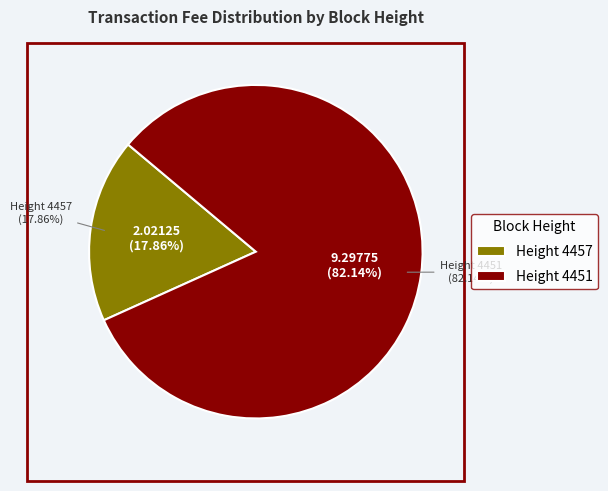

To the nearest percent, what percentage of the pie is 4457?

18%